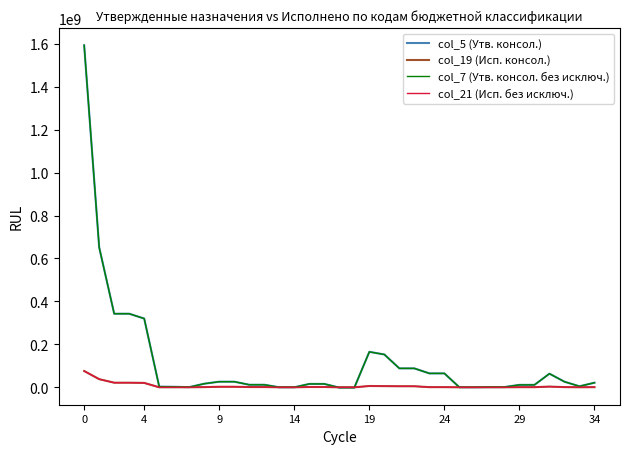

In col_5 (Утв. консол.), how many points are higher than both neighbors (excluding endpoints)?

2